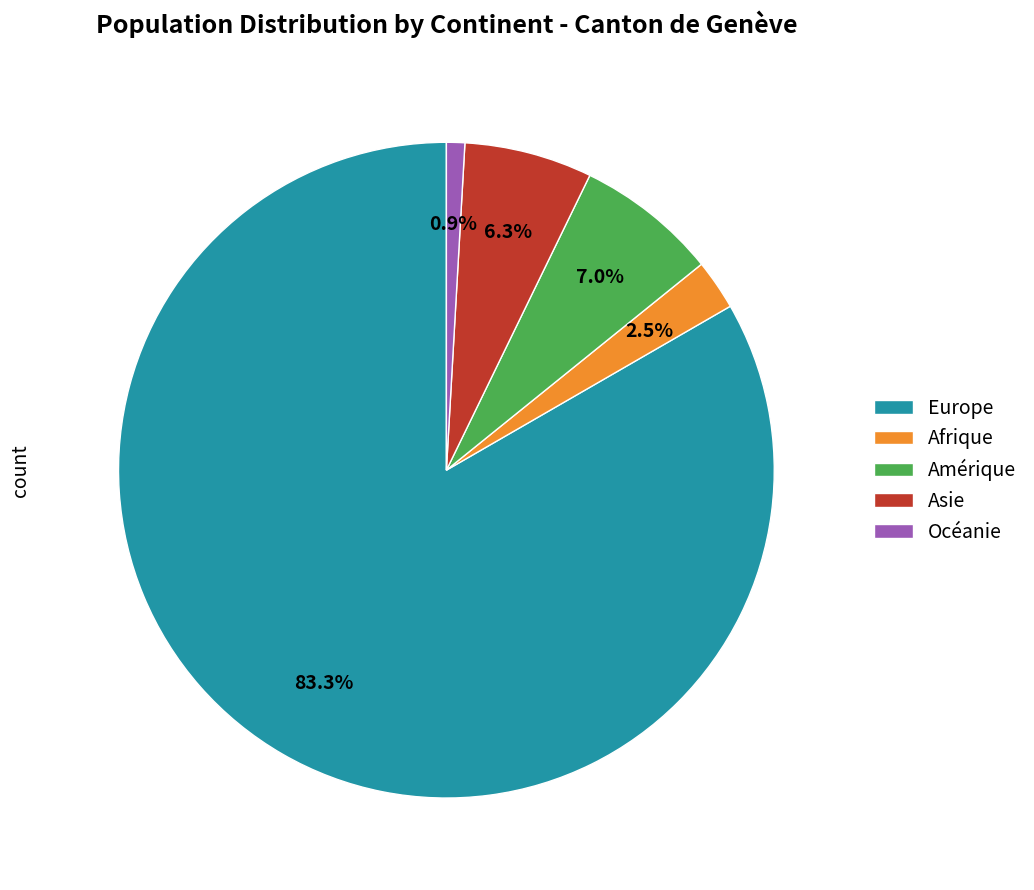

Count the number of slices in the pie.

5